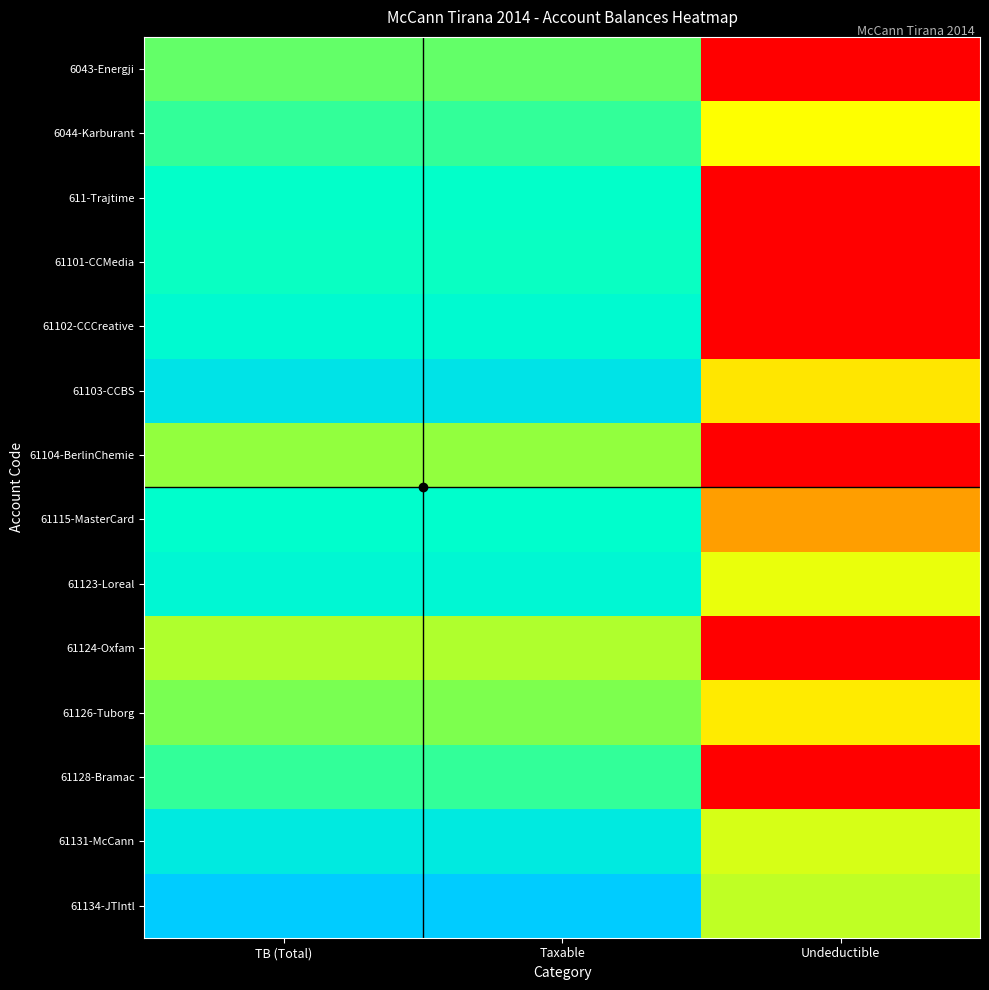

Reading right to left, what are all the values shown in this chart?

6043-Energji: Undeductible=0.0	Taxable=12.4	TB (Total)=12.4
6044-Karburant: Undeductible=9.5	Taxable=13.3	TB (Total)=13.3
611-Trajtime: Undeductible=0.0	Taxable=14.1	TB (Total)=14.1
61101-CCMedia: Undeductible=0.0	Taxable=14.0	TB (Total)=14.0
61102-CCCreative: Undeductible=0.0	Taxable=14.4	TB (Total)=14.4
61103-CCBS: Undeductible=8.3	Taxable=15.4	TB (Total)=15.4
61104-BerlinChemie: Undeductible=0.0	Taxable=11.6	TB (Total)=11.6
61115-MasterCard: Undeductible=5.5	Taxable=14.2	TB (Total)=14.2
61123-Loreal: Undeductible=9.8	Taxable=14.5	TB (Total)=14.5
61124-Oxfam: Undeductible=0.0	Taxable=11.0	TB (Total)=11.0
61126-Tuborg: Undeductible=8.5	Taxable=12.0	TB (Total)=12.0
61128-Bramac: Undeductible=0.0	Taxable=13.2	TB (Total)=13.2
61131-McCann: Undeductible=10.2	Taxable=15.1	TB (Total)=15.1
61134-JTIntl: Undeductible=10.7	Taxable=16.5	TB (Total)=16.5